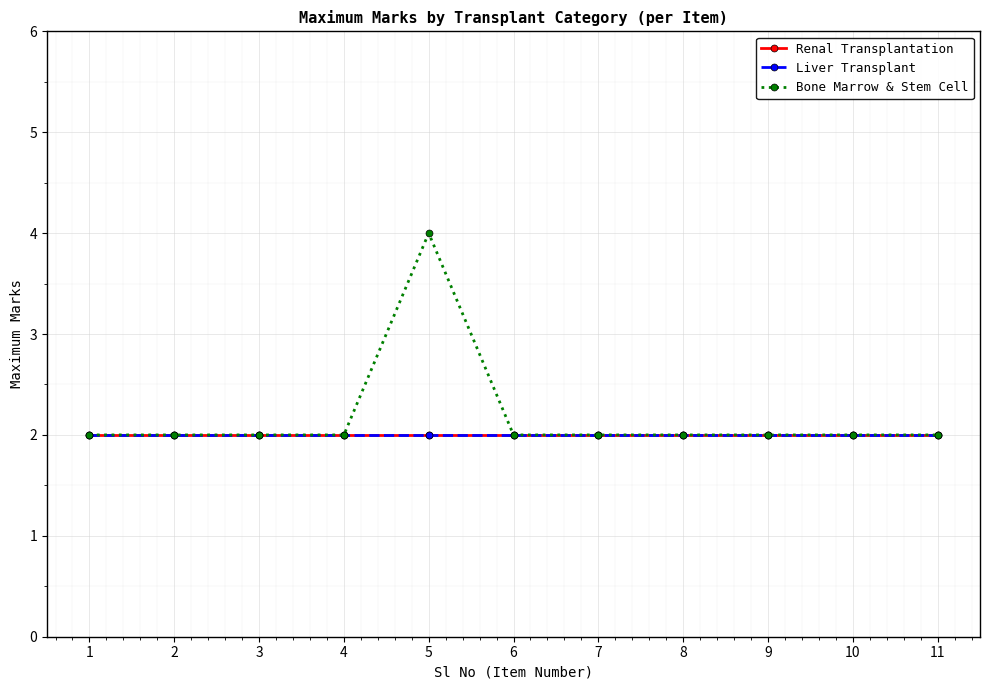

Is this an area chart (filled region under the line)?

No